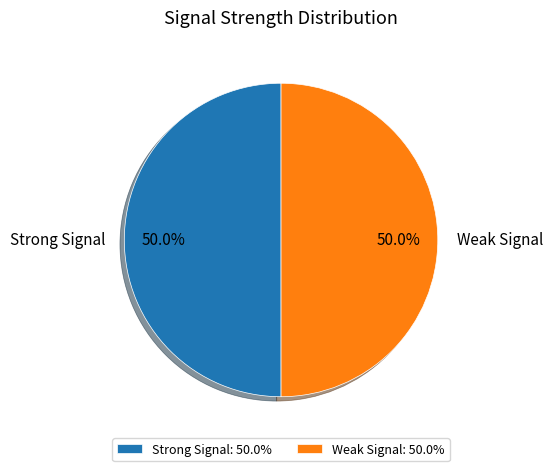

What is the total percentage of Strong Signal and Weak Signal?

100.0%